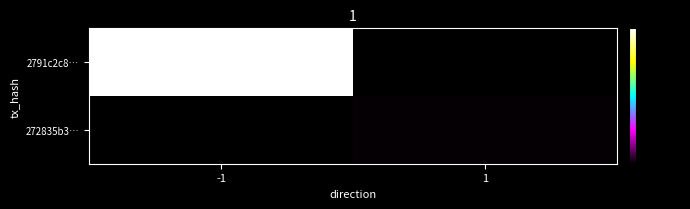

List the series in order of their overall mean, lowest first.

272835b3…, 2791c2c8…